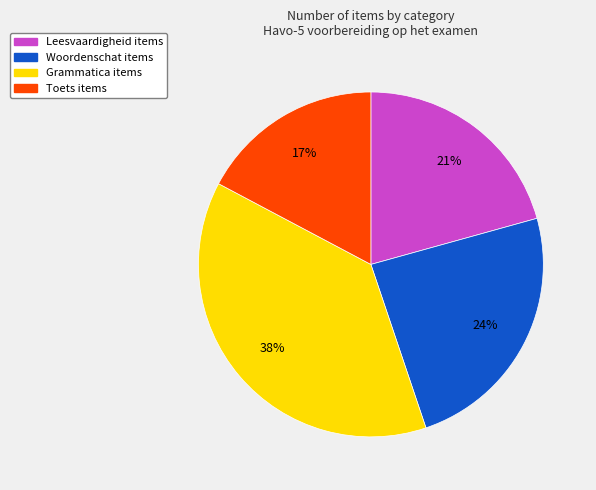

Does any single category account for the majority?

No